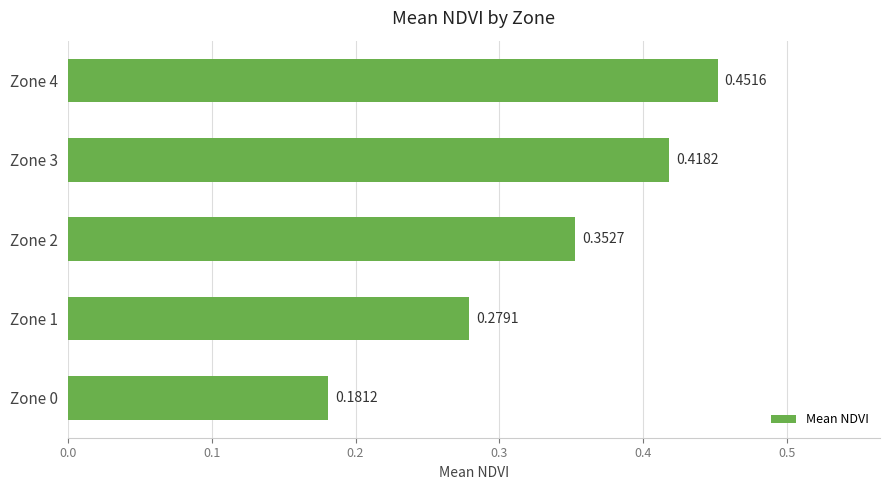

What is the sum of all values?

1.7